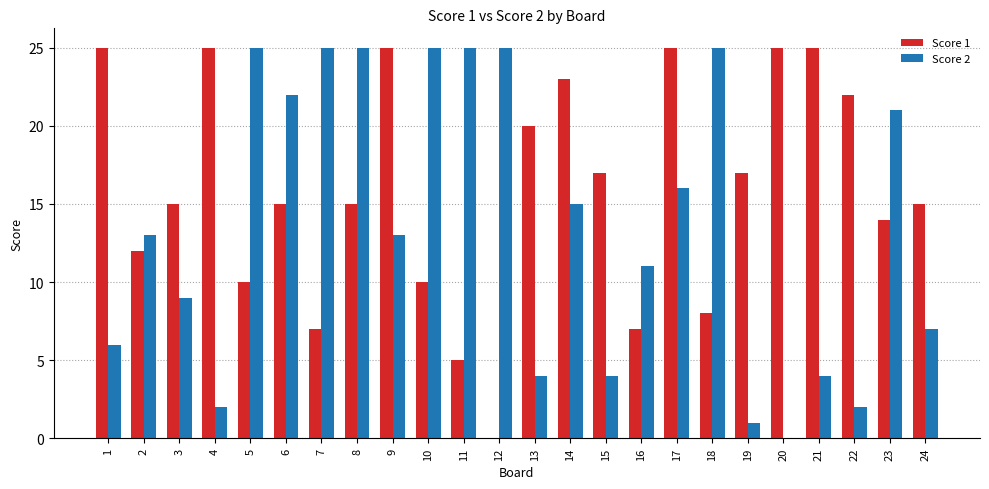

Which series has the largest total across all categories?

Score 1